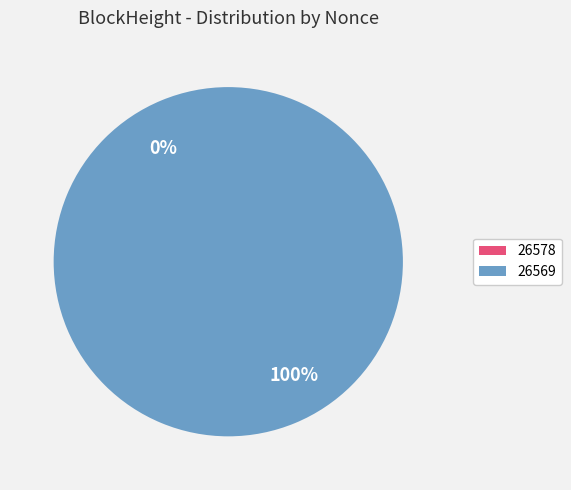

What is the largest slice in the pie chart?

26569